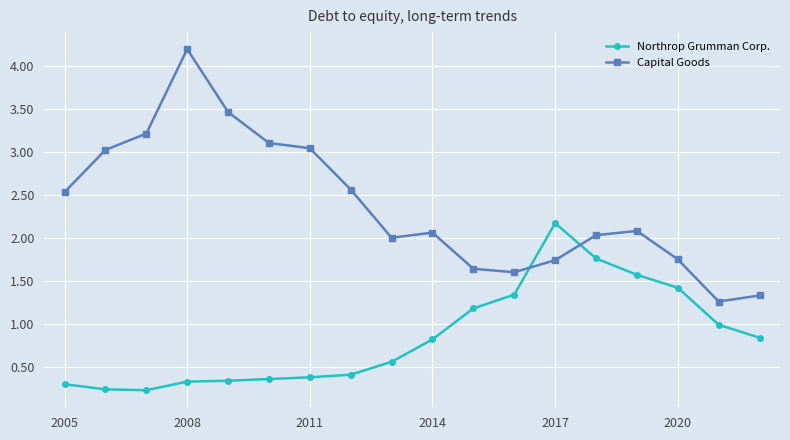

Which series has the widest spread of values?

Capital Goods